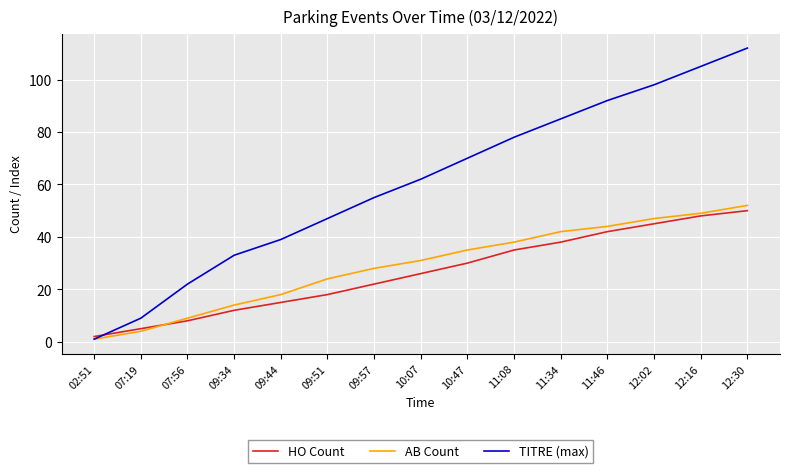

Where is TITRE (max) nearest to the value 56?

09:57